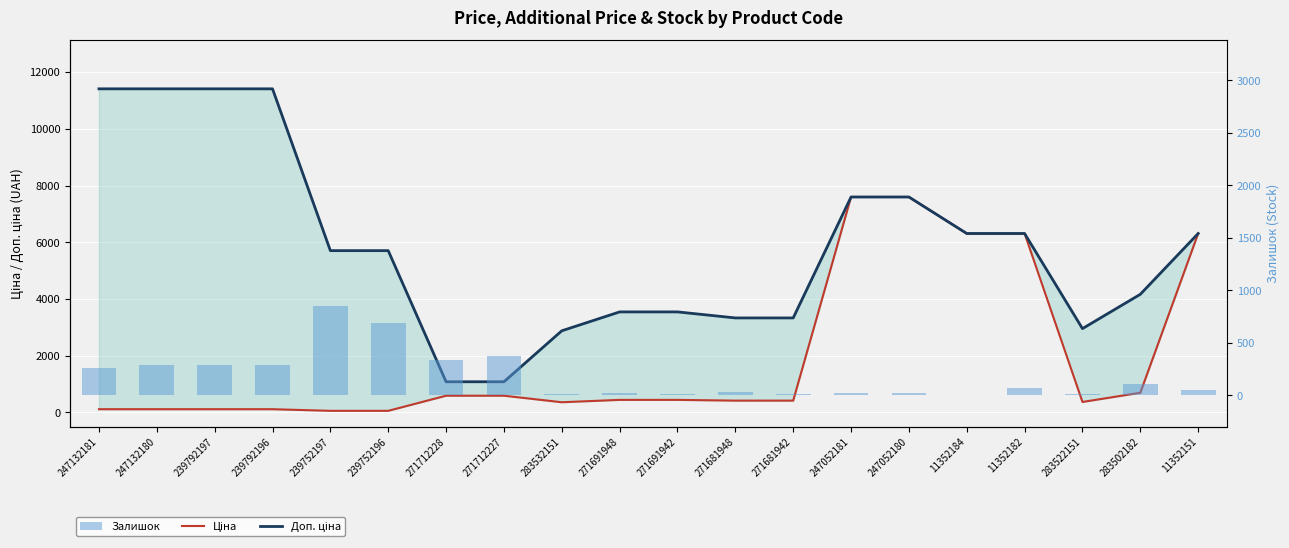

What is the total value across all series at 247052181?

15213.1